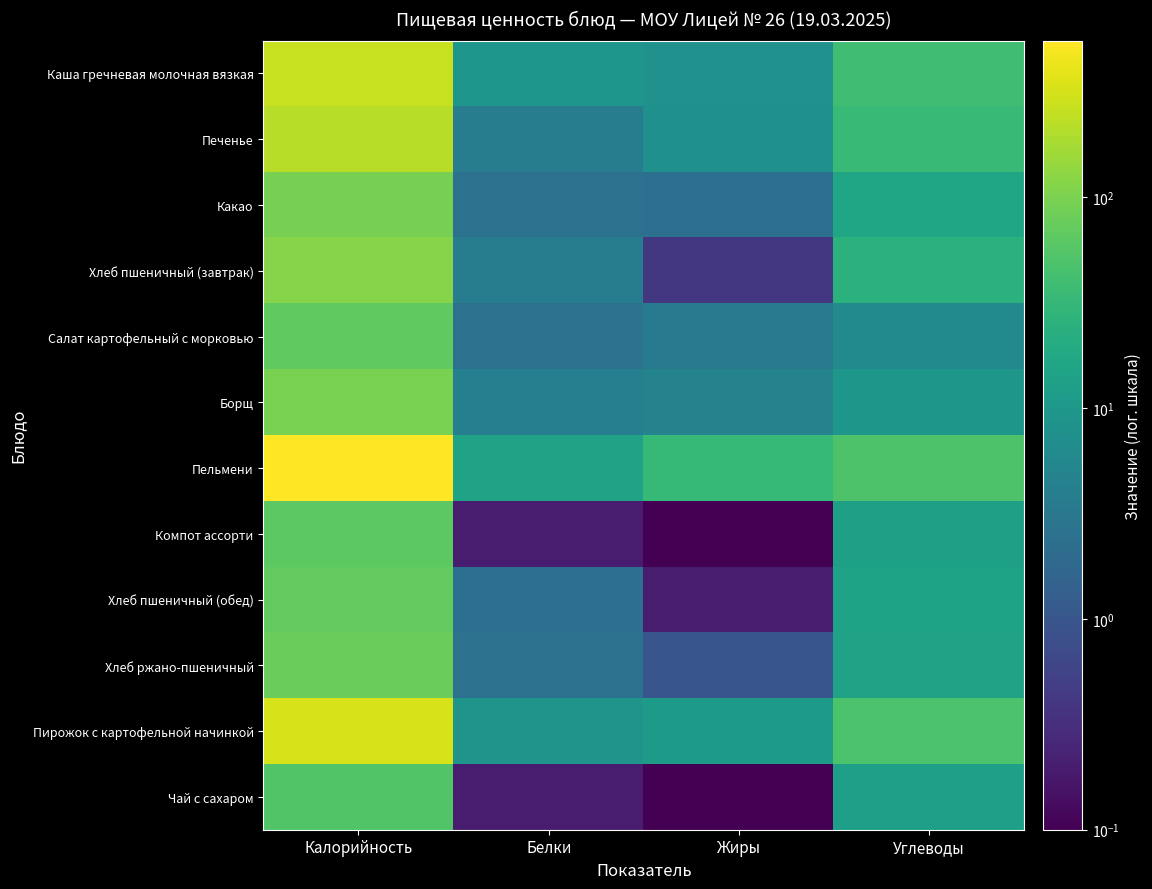

Reading right to left, what are all the values shown in this chart?

Каша гречневая молочная вязкая: Углеводы=39.4	Жиры=7.8	Белки=9.2	Калорийность=265.0
Печенье: Углеводы=34.6	Жиры=7.7	Белки=3.9	Калорийность=220.0
Какао: Углеводы=16.4	Жиры=2.3	Белки=2.5	Калорийность=95.6
Хлеб пшеничный (завтрак): Углеводы=24.6	Жиры=0.4	Белки=3.8	Калорийность=117.5
Салат картофельный с морковью: Углеводы=6.1	Жиры=3.5	Белки=2.6	Калорийность=66.6
Борщ: Углеводы=9.7	Жиры=4.7	Белки=4.2	Калорийность=97.3
Пельмени: Углеводы=50.5	Жиры=32.4	Белки=14.4	Калорийность=555.1
Компот ассорти: Углеводы=13.6	Жиры=0.1	Белки=0.2	Калорийность=62.3
Хлеб пшеничный (обед): Углеводы=14.8	Жиры=0.2	Белки=2.3	Калорийность=70.5
Хлеб ржано-пшеничный: Углеводы=14.5	Жиры=1.0	Белки=2.6	Калорийность=77.7
Пирожок с картофельной начинкой: Углеводы=48.5	Жиры=10.8	Белки=8.6	Калорийность=325.0
Чай с сахаром: Углеводы=13.0	Жиры=0.1	Белки=0.2	Калорийность=53.4